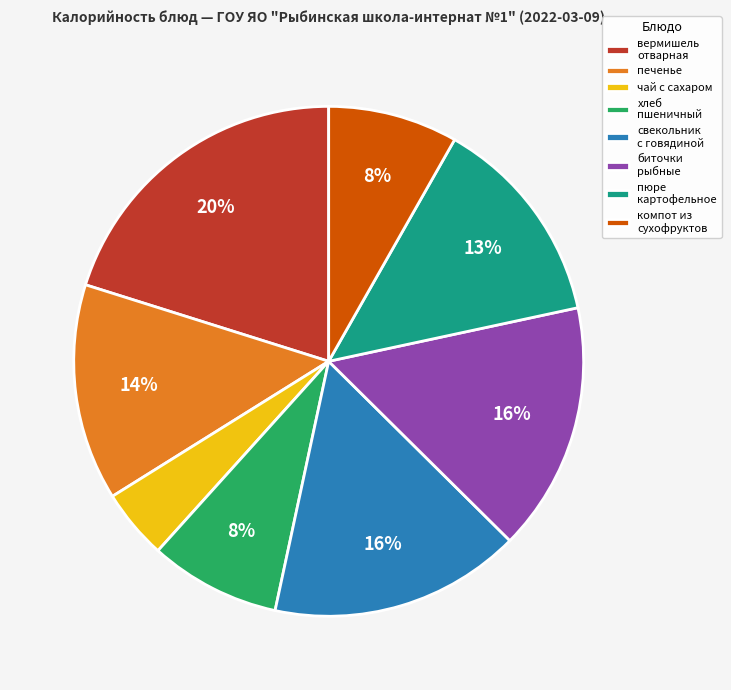

Is the sum of биточки рыбные and компот из сухофруктов greater than half?

No